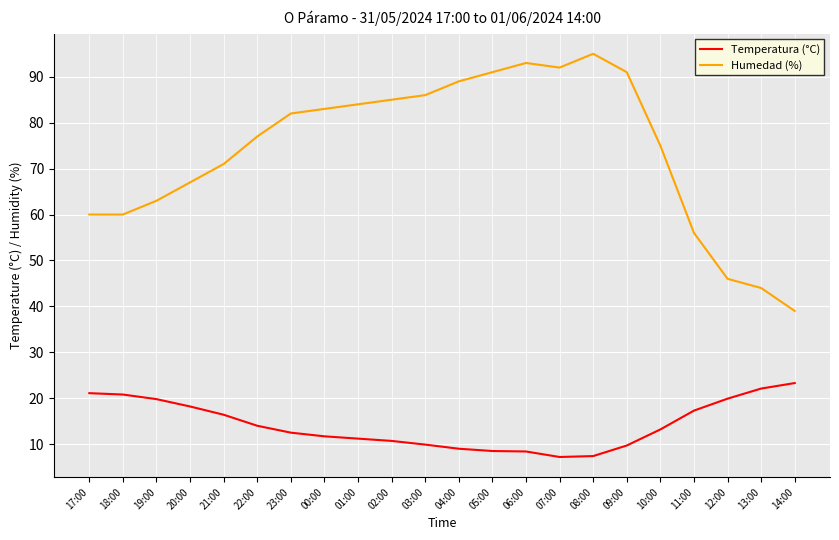

True or false: Humedad (%) and Temperatura (°C) intersect in this chart.

False